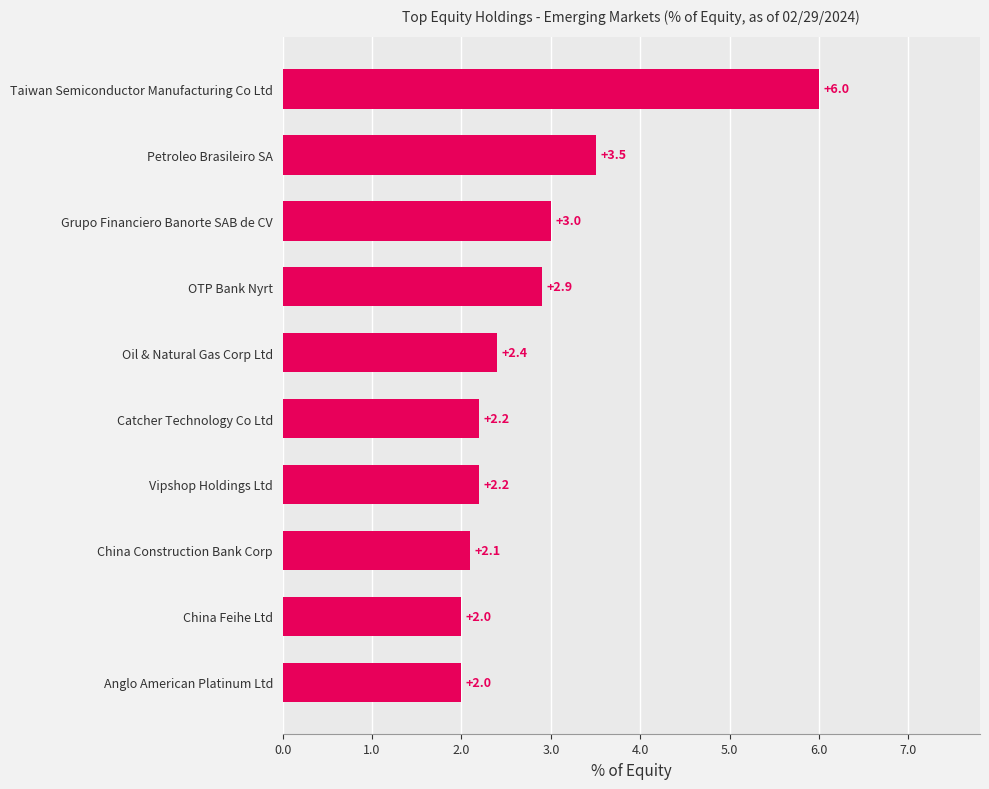

What is the difference between the second highest and second lowest values?

1.5